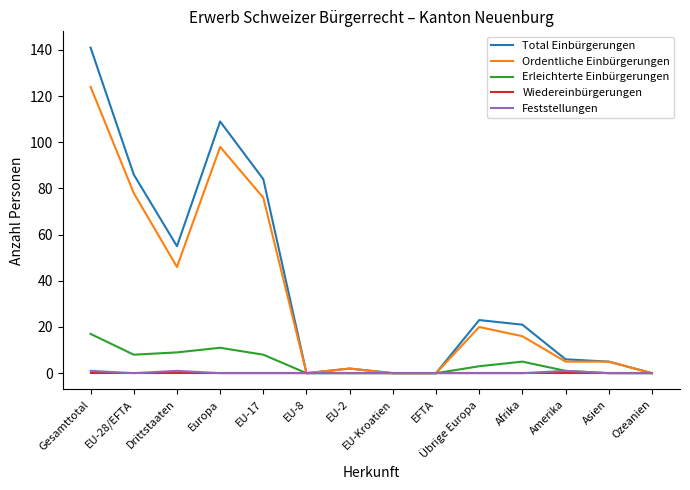

The value of Wiedereinbürgerungen at EU-2 is 0. True or false?

True